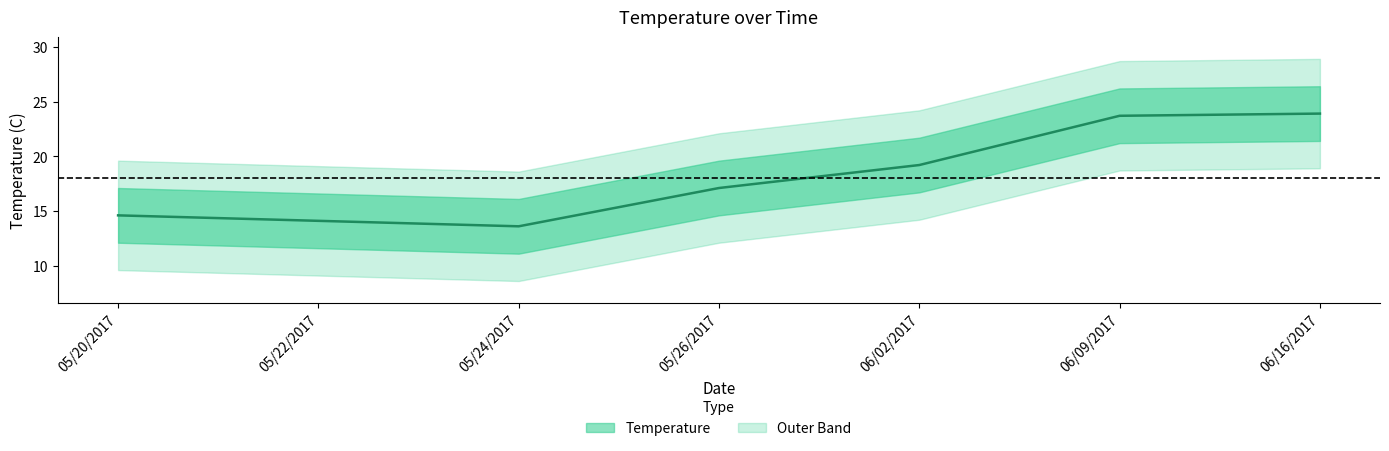

The value at 05/20/2017 is 4.3. True or false?

False